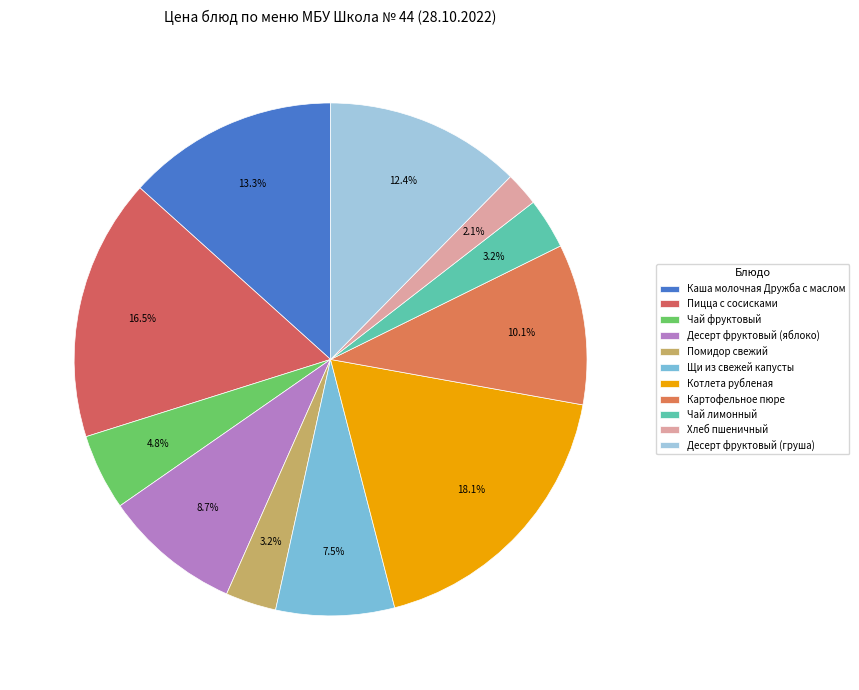

What percentage is the Картофельное пюре slice, to the nearest percent?

10%